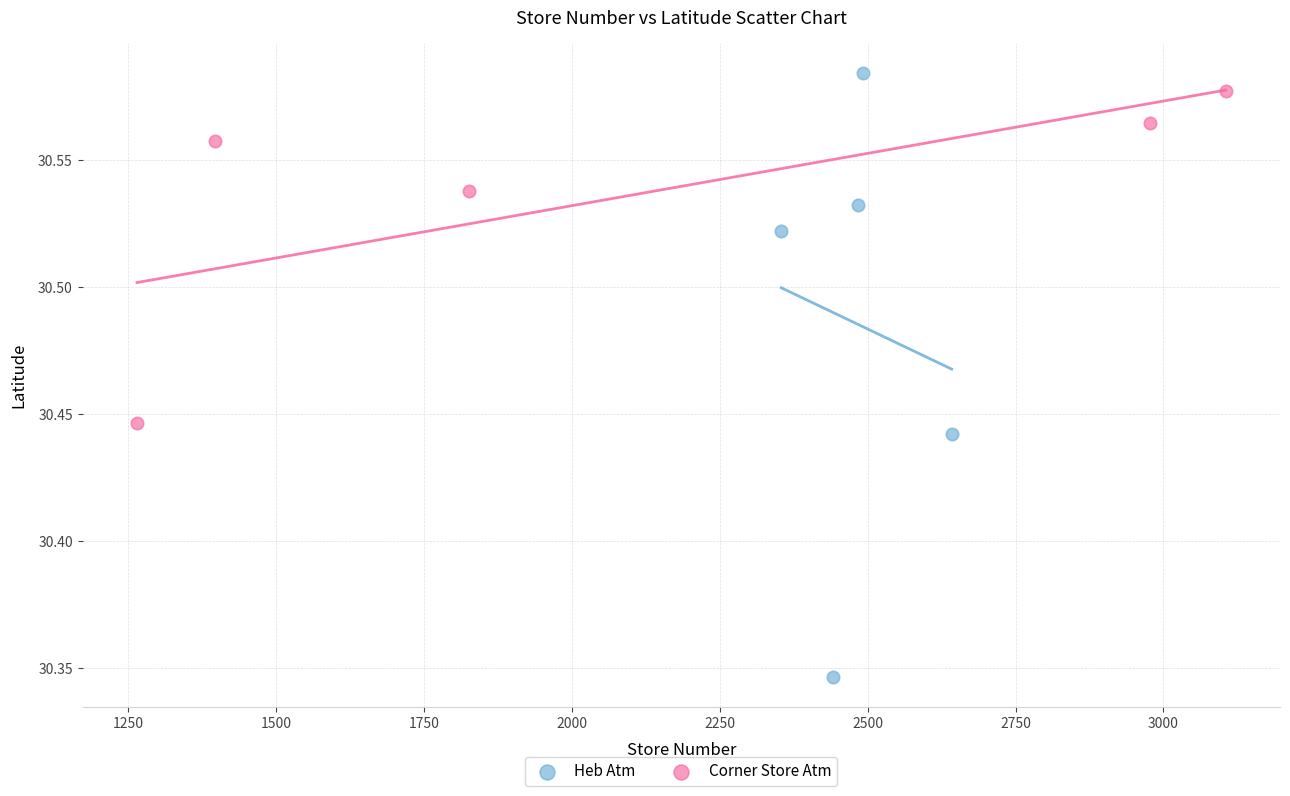

Which series has the widest spread of Y values?

Heb Atm